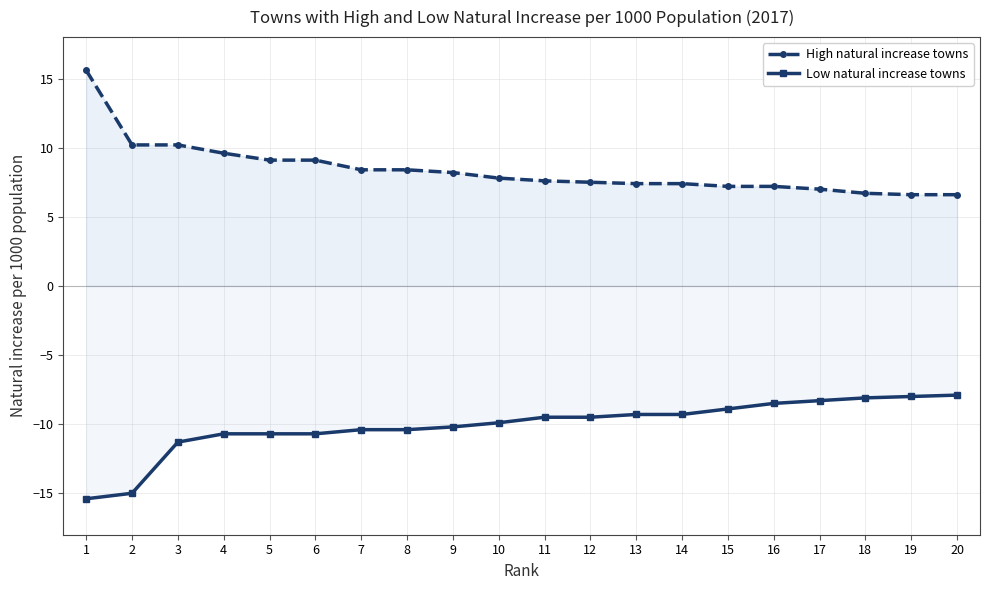

What is the total value across all series at 12?

-2.0